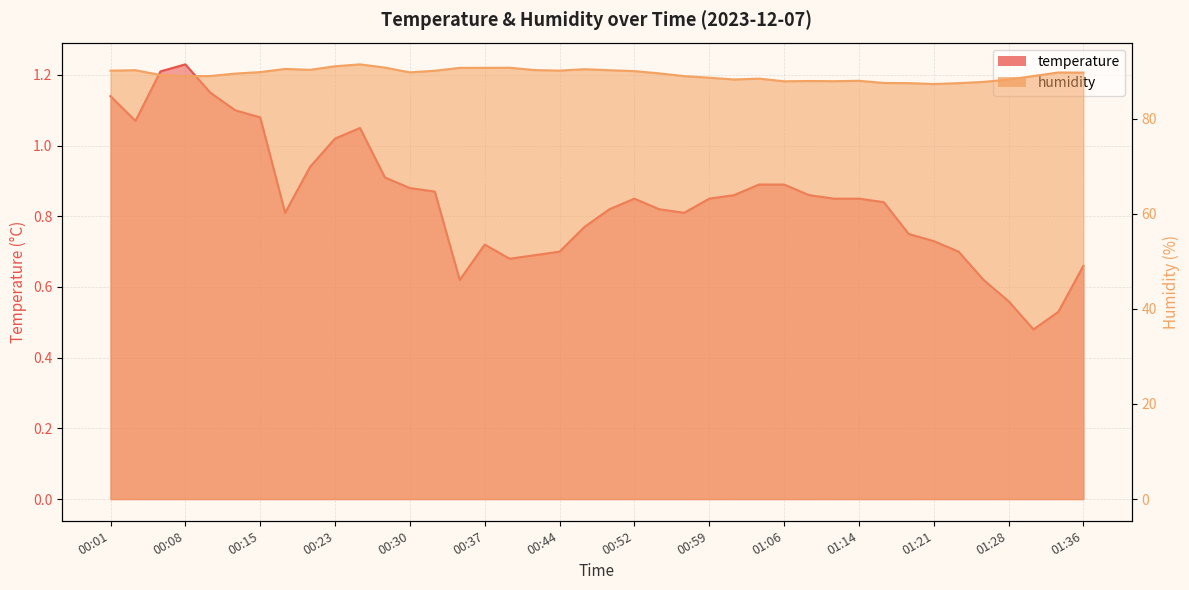

What position from the right is 00:08?

37